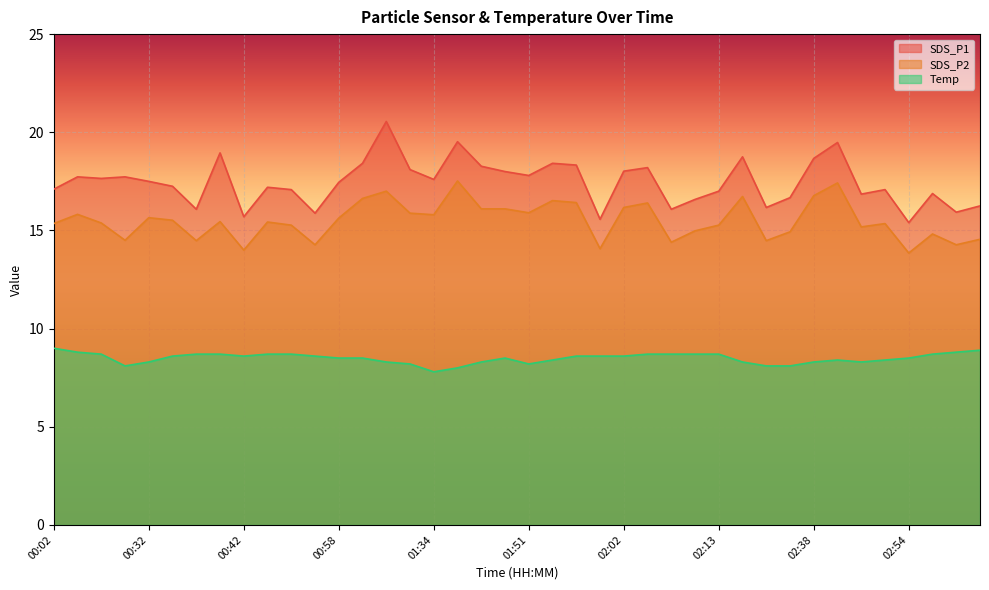

What is the average value of the SDS_P2 series?

15.5